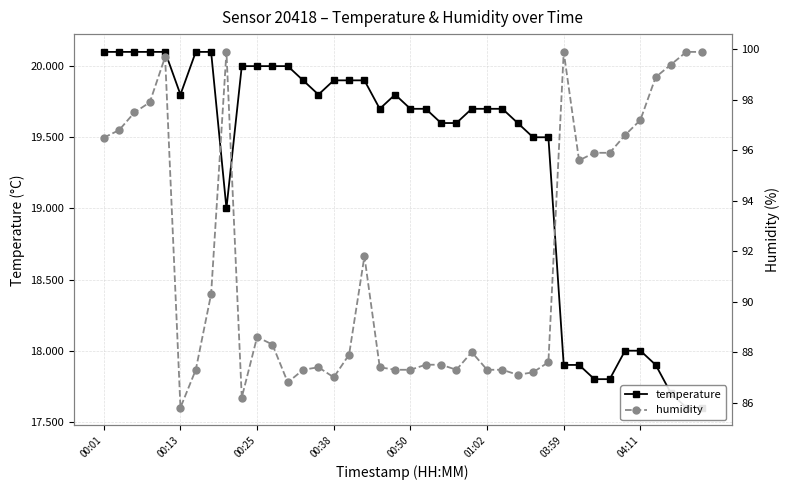

List the series in order of their peak value, highest first.

humidity, temperature